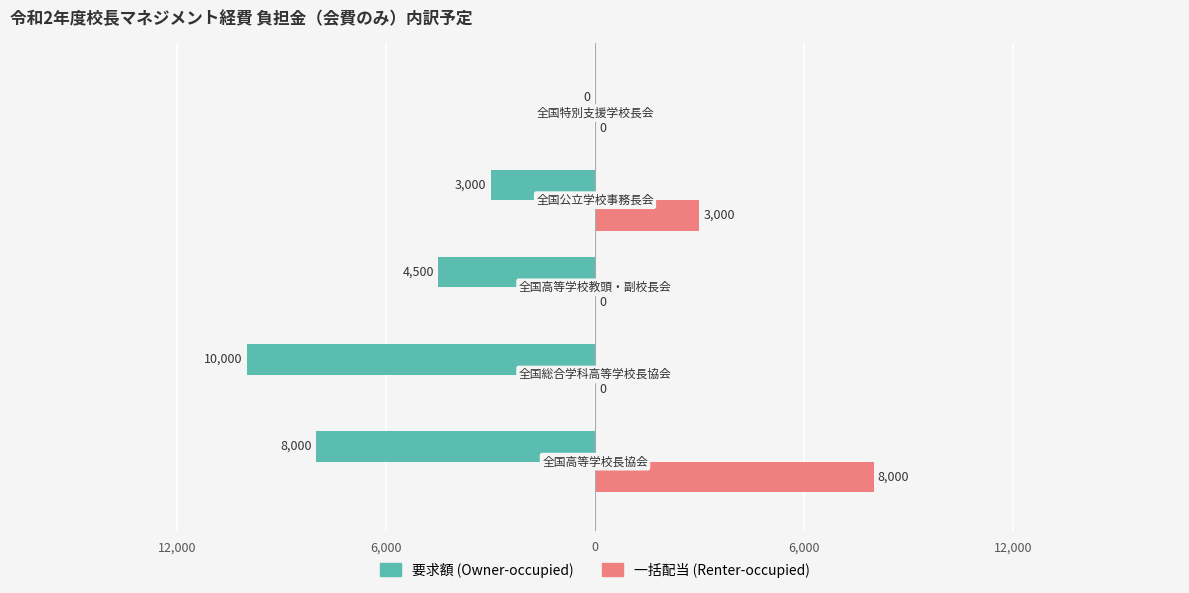

What are all the series names shown in the legend?

要求額 (Owner-occupied), 一括配当 (Renter-occupied)